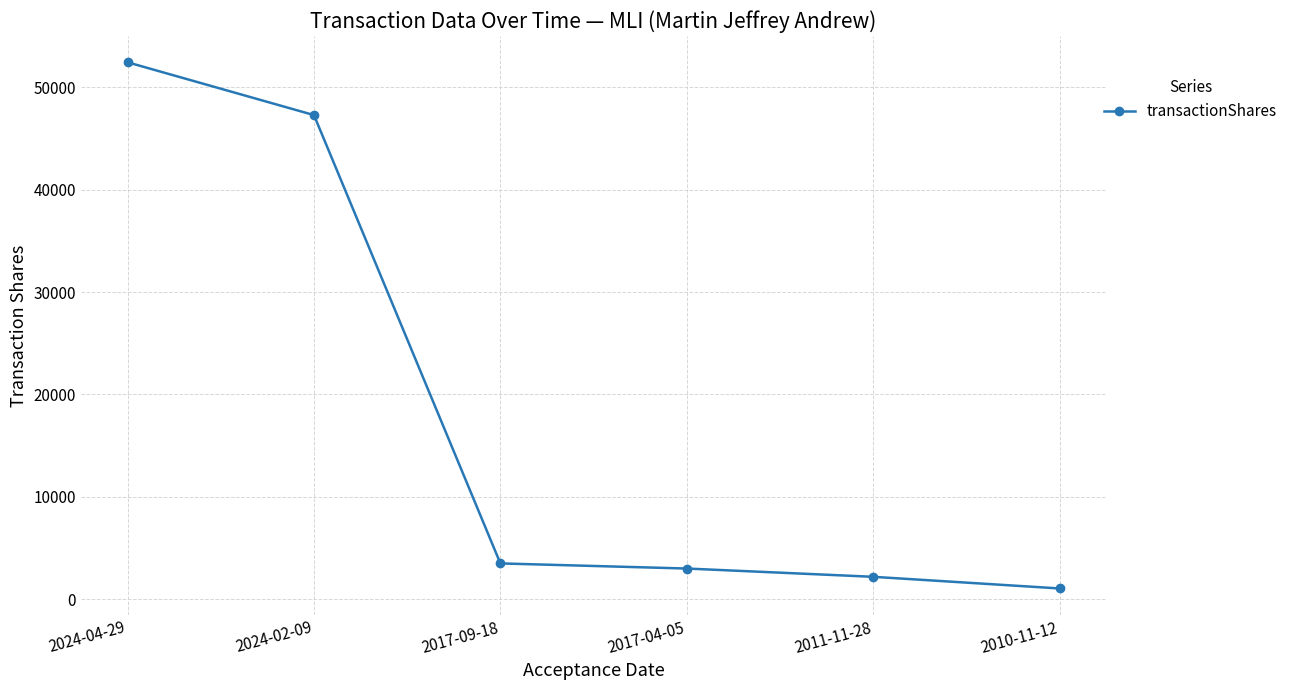

List the labels in order of value, smallest first.

2010-11-12, 2011-11-28, 2017-04-05, 2017-09-18, 2024-02-09, 2024-04-29